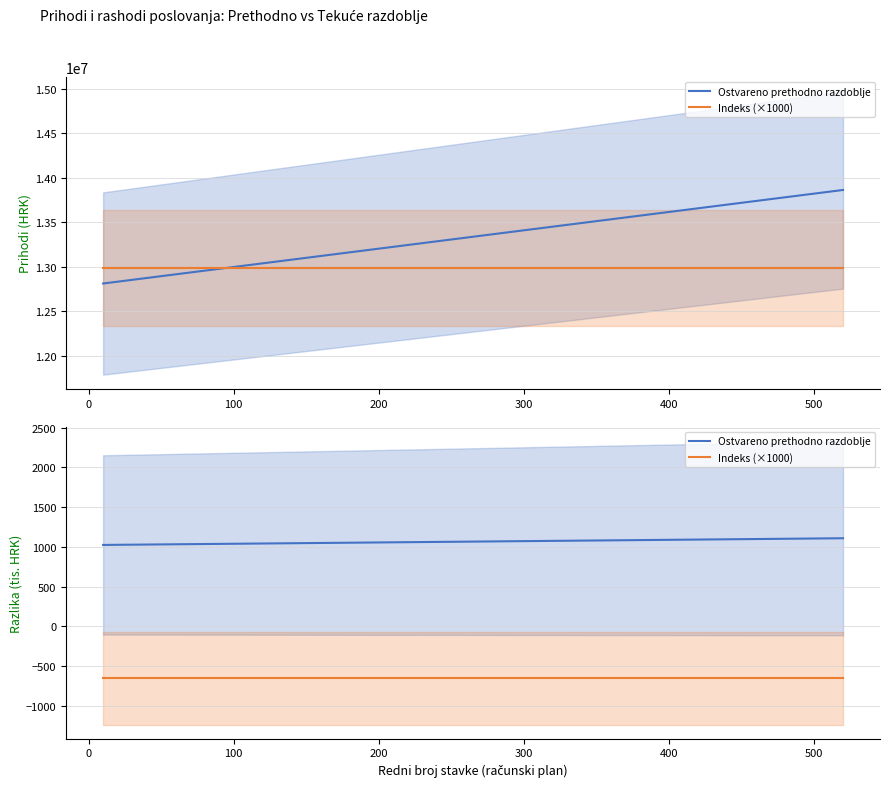

What are all the series names shown in the legend?

Ostvareno prethodno razdoblje, Indeks (×1000)